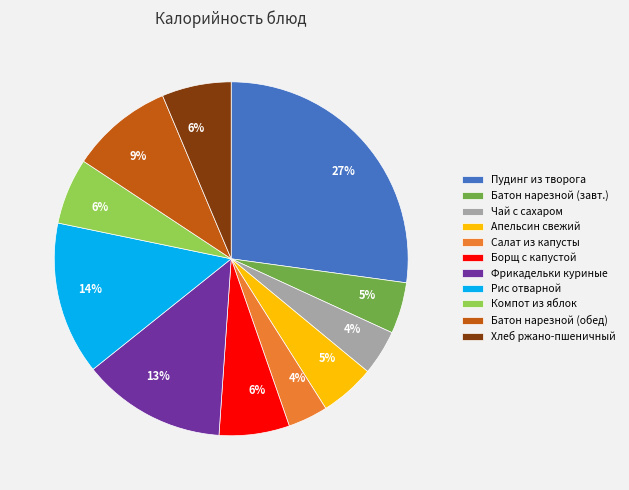

Is there any slice that represents more than half of the pie?

No